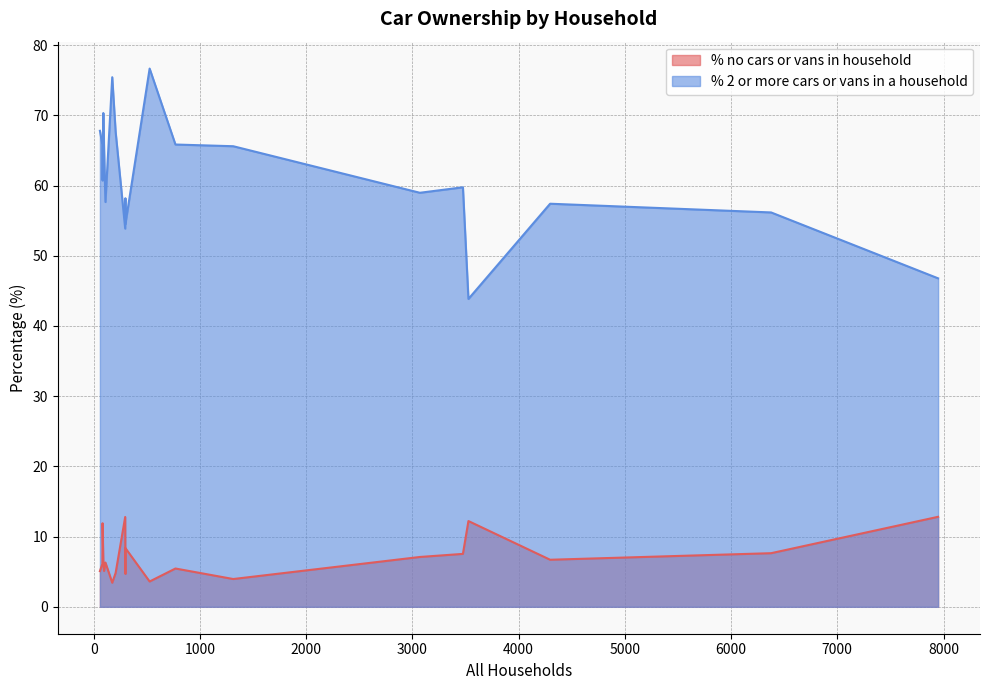

What is the sum of the % 2 or more cars or vans in a household values at 98 and 1314?

130.9